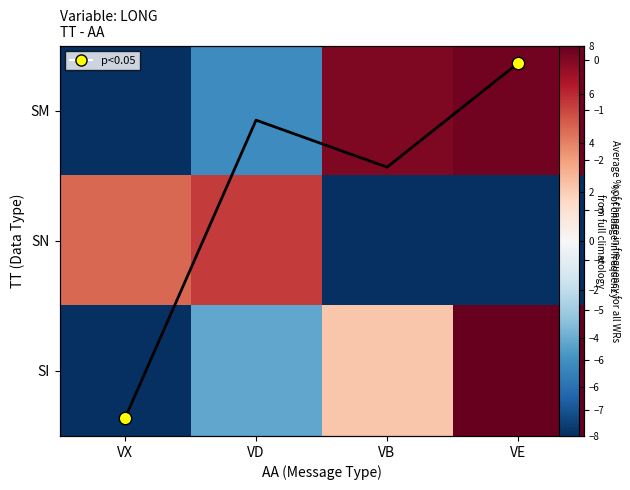

At which label does SN first exceed 4?

VX